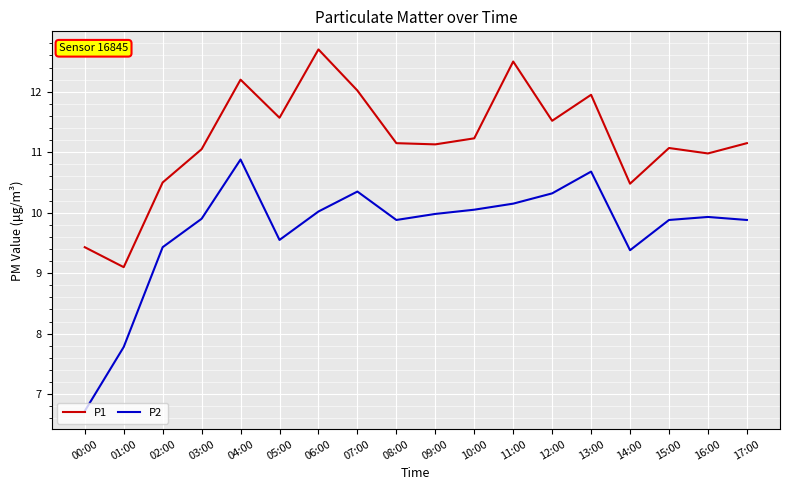

True or false: P2 and P1 cross at least once.

False